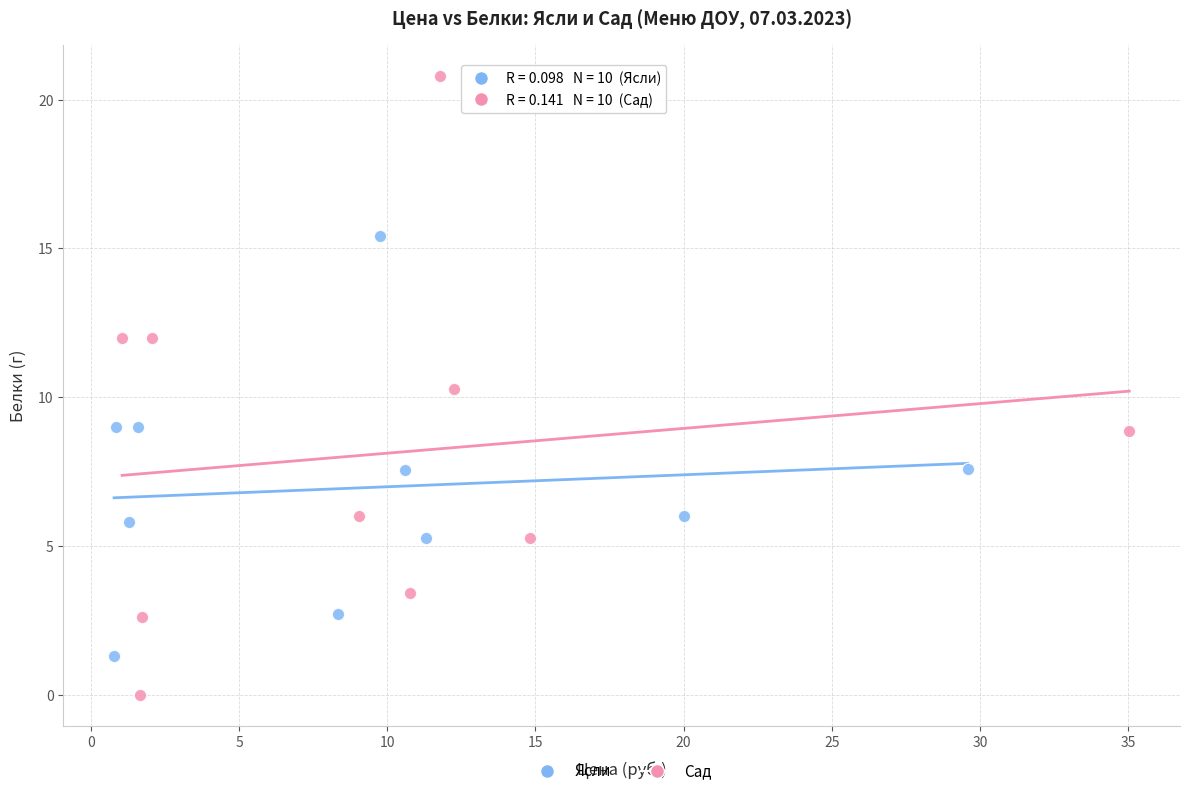

What are all the series names shown in the legend?

Ясли, Сад